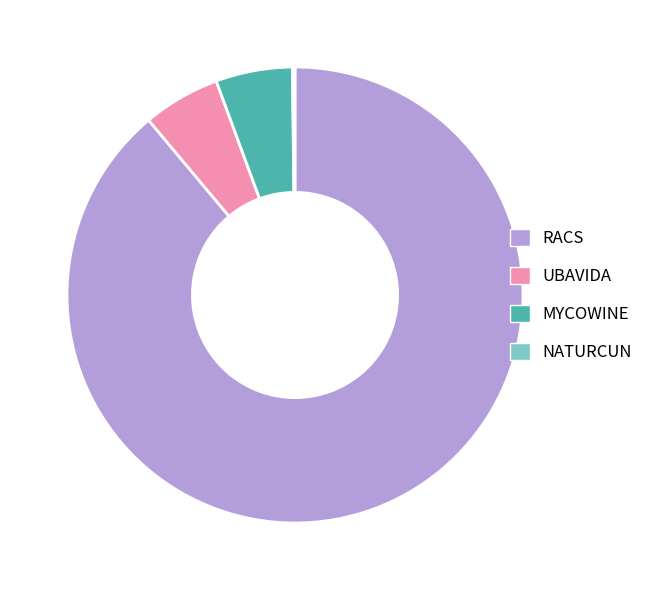

What is the ratio of the value at RACS to the value at UBAVIDA?

16.2